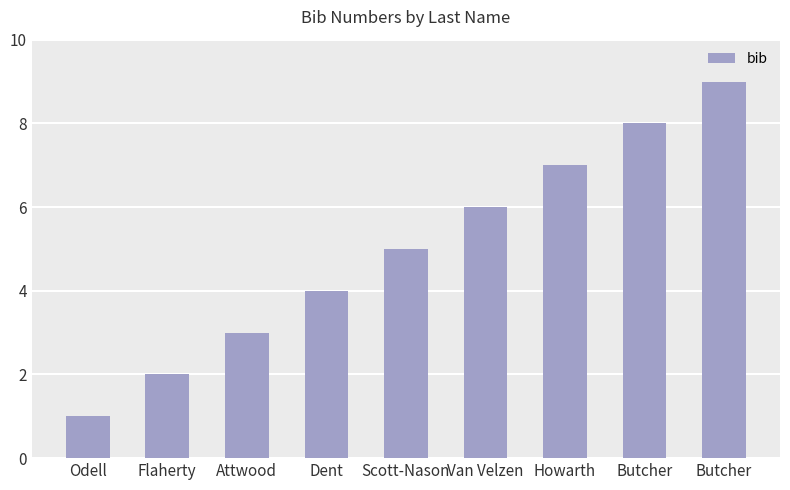

Reading left to right, transcribe all the data shown in this chart.

Odell=1	Flaherty=2	Attwood=3	Dent=4	Scott-Nason=5	Van Velzen=6	Howarth=7	Butcher=8	Butcher=9